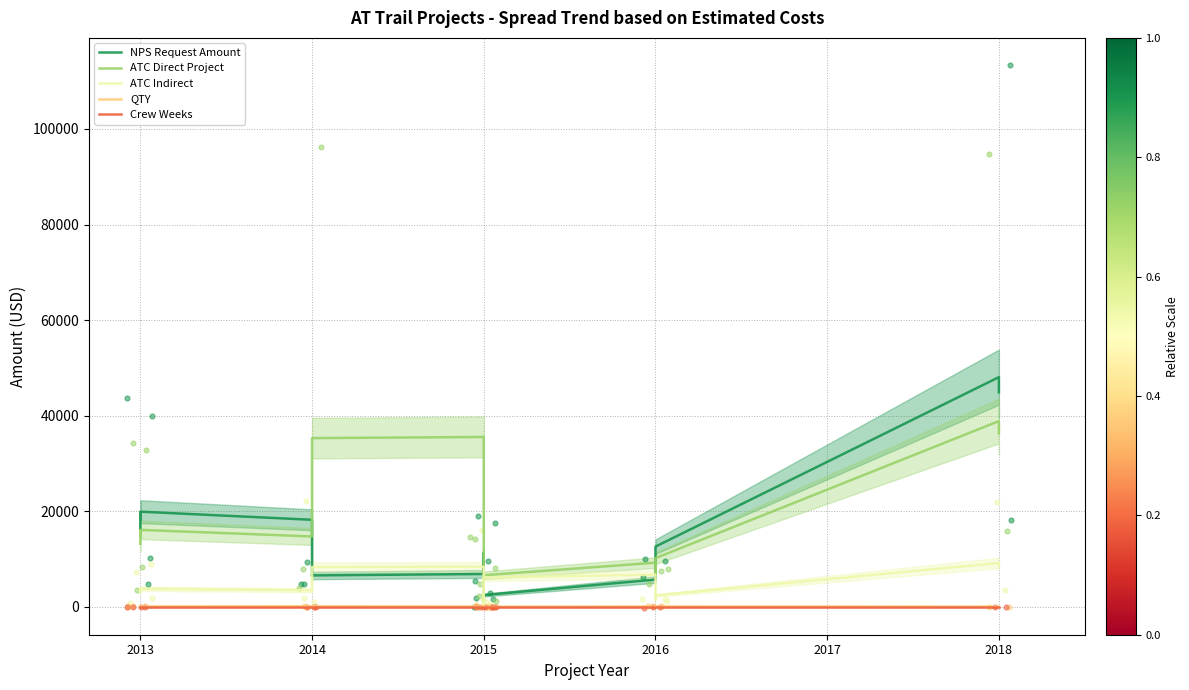

Which series has the largest total across all categories?

ATC Direct Project